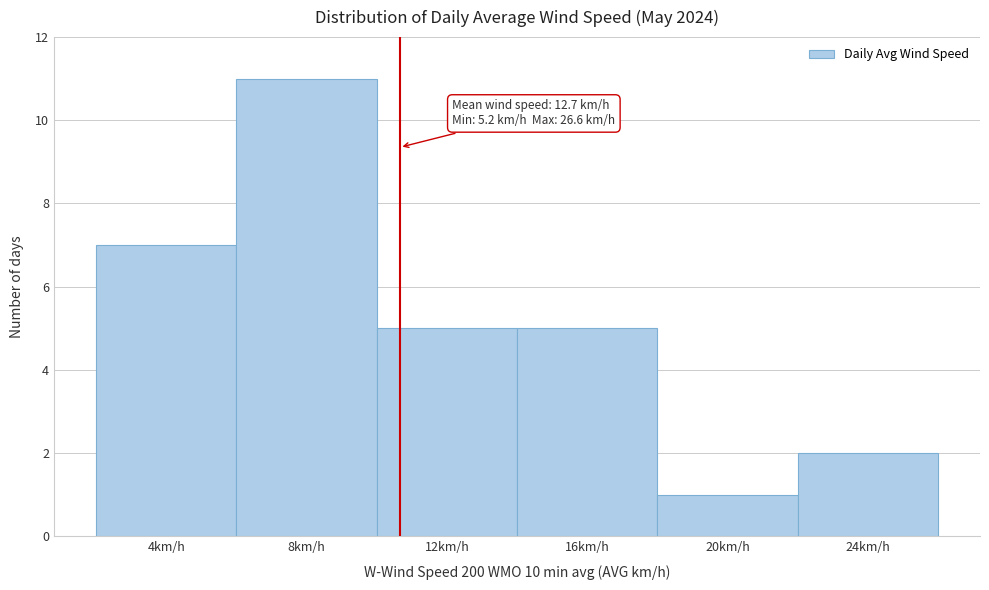

Reading left to right, extract all data points from this chart.

4km/h=7	8km/h=11	12km/h=5	16km/h=5	20km/h=1	24km/h=2